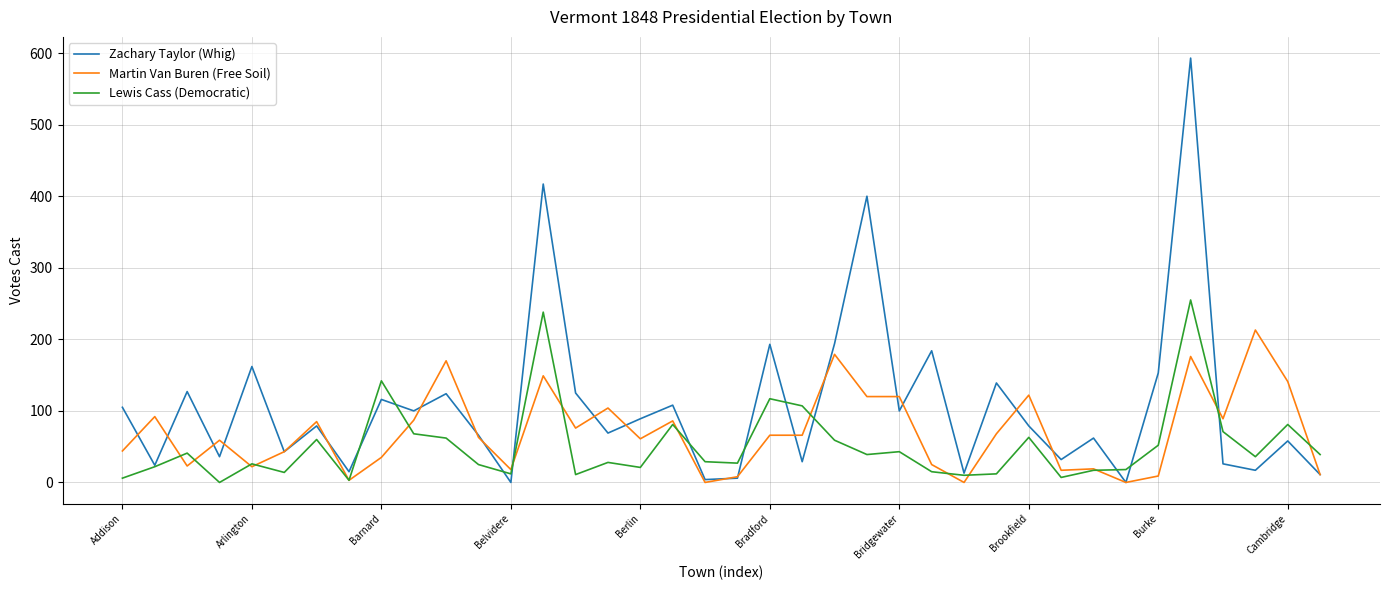

Which series has the largest total across all categories?

Zachary Taylor (Whig)